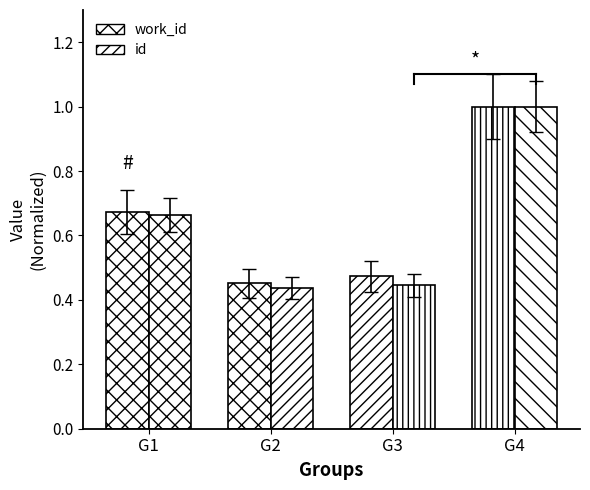

Count the work_id values in the range 0 to 1.

4